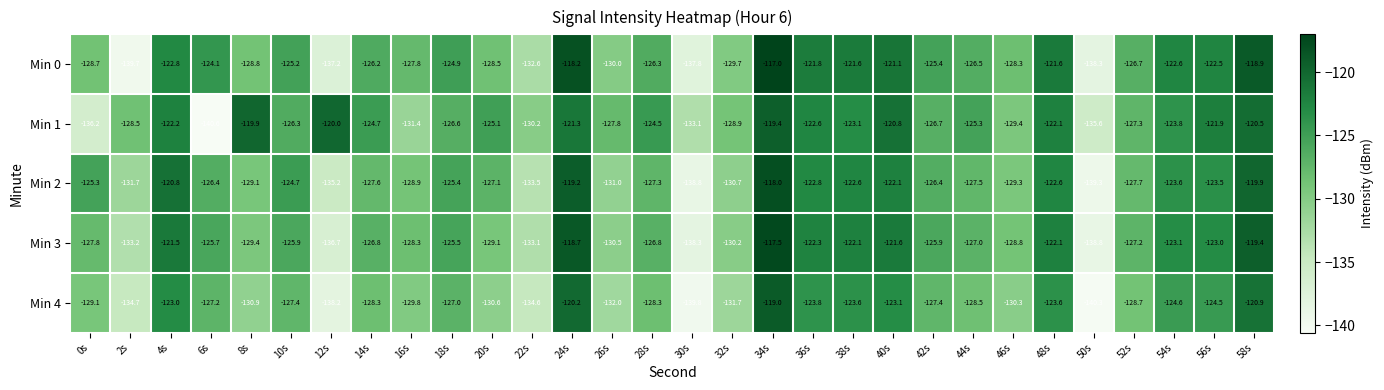

True or false: Min 2 has a value of -138.8 at 30s.

True